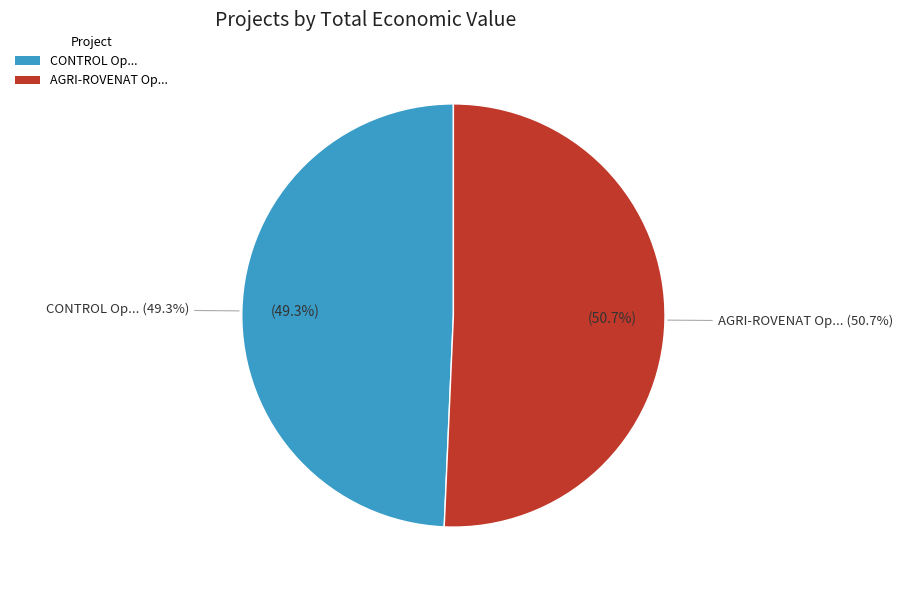

To the nearest percent, what percentage of the pie is AGRI-ROVENAT Operational Group?

51%